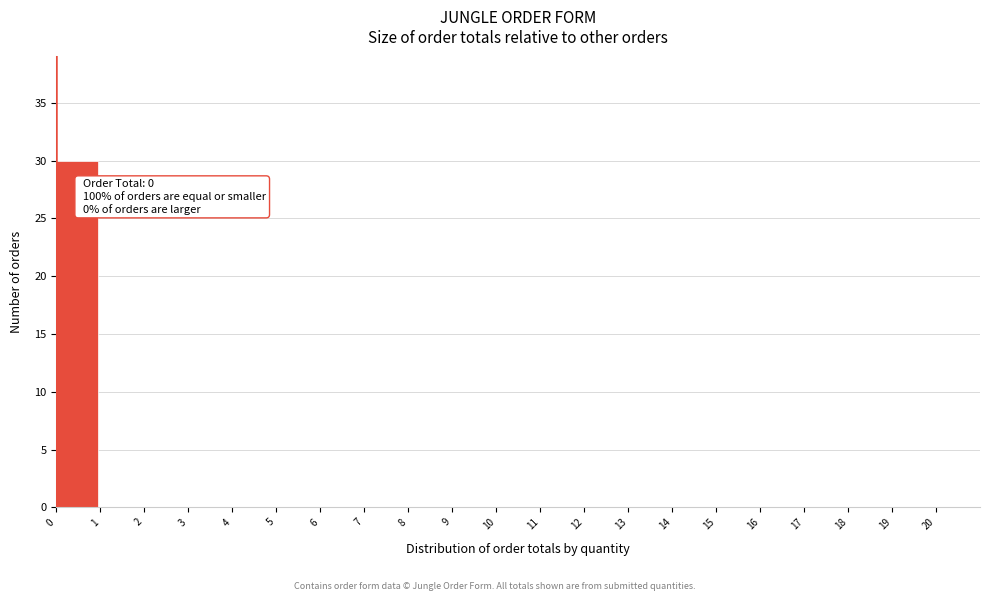

Over which range of the x-axis is the bar tallest?

0 to 1